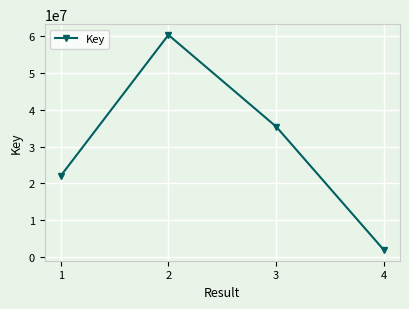

Reading left to right, what are all the values shown in this chart?

1=22012044	2=60338818	3=35426053	4=1892292